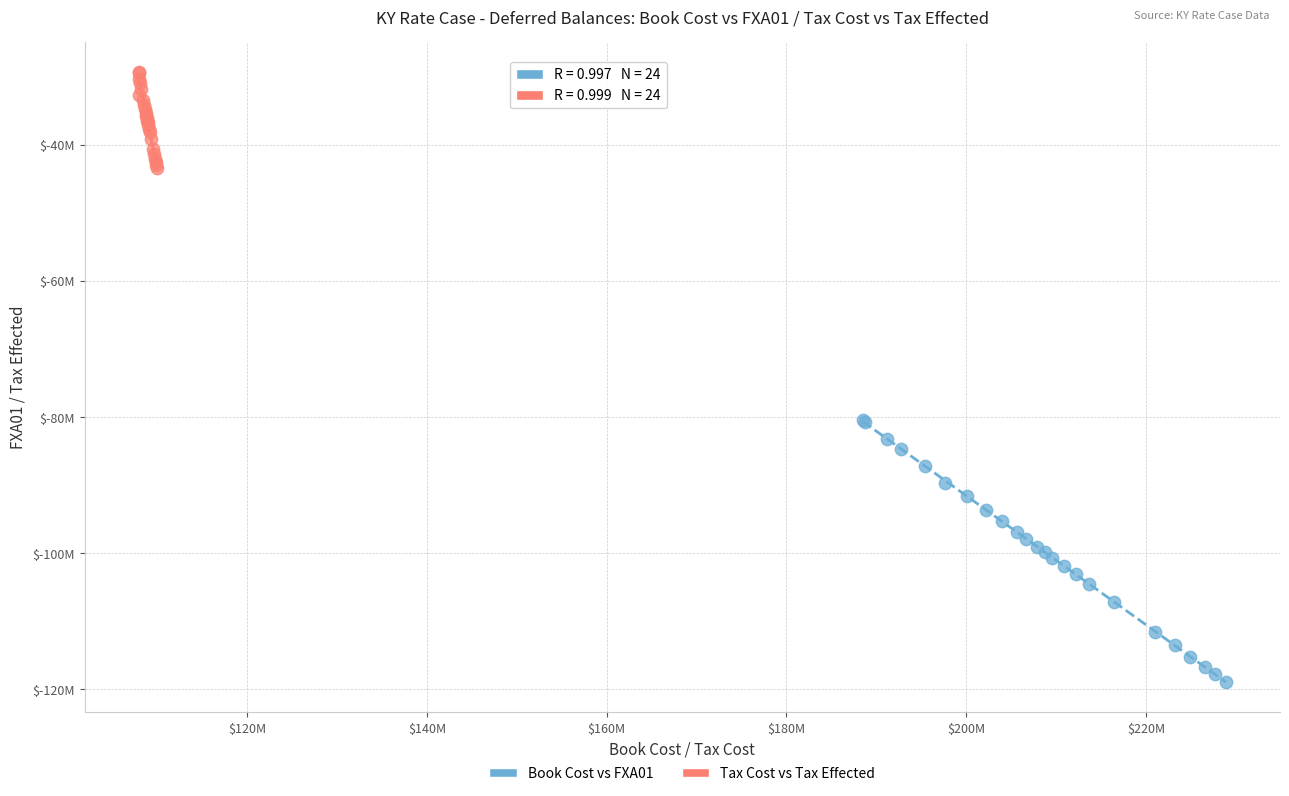

Which series contains the lowest Y value?

Book Cost vs FXA01